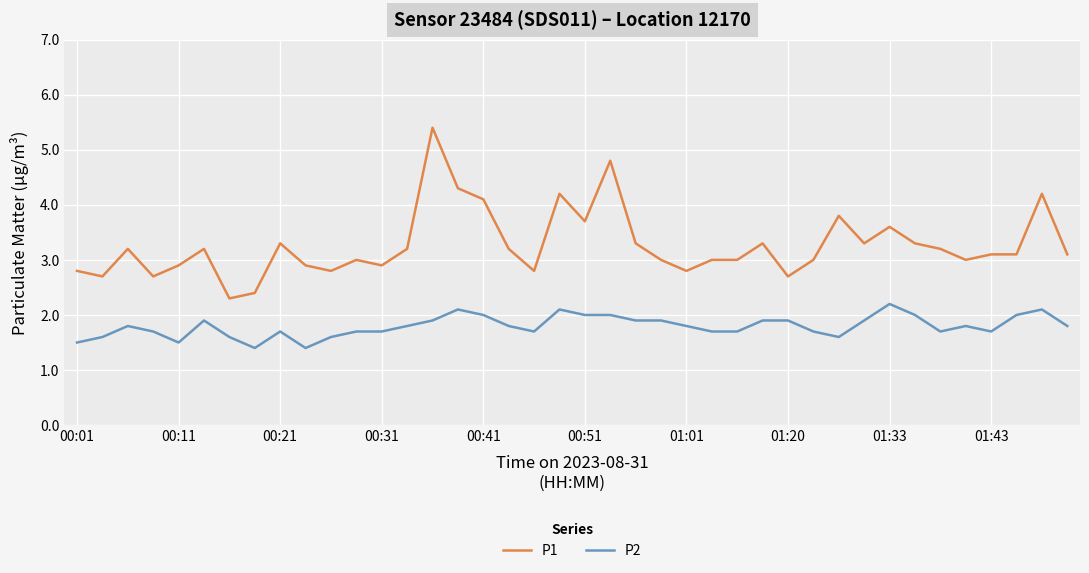

What is the difference between the maximum and minimum values in the P1 series?

3.1